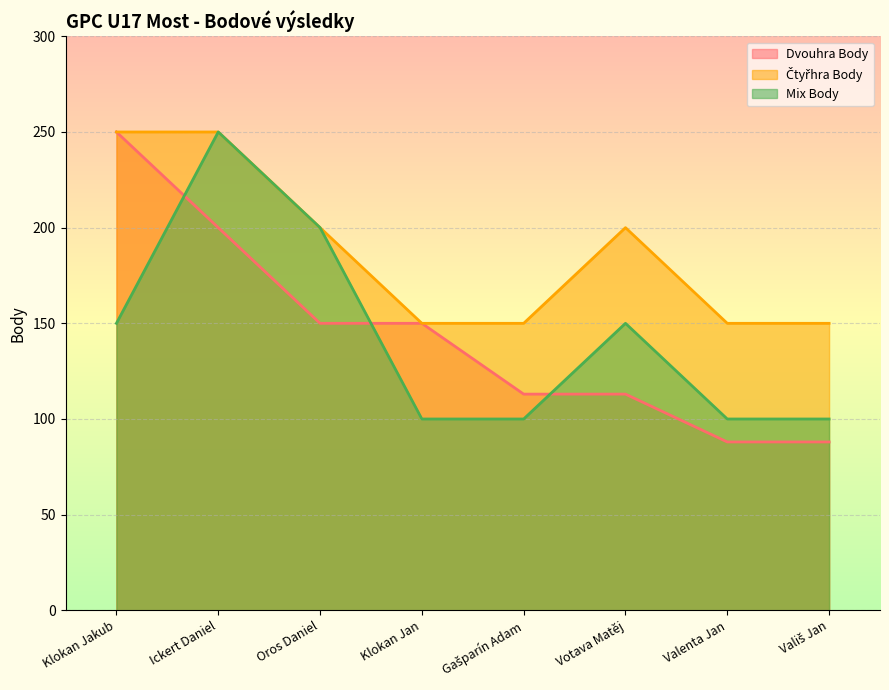

Rank the series at Gašparín Adam from highest to lowest value.

Čtyřhra Body, Dvouhra Body, Mix Body